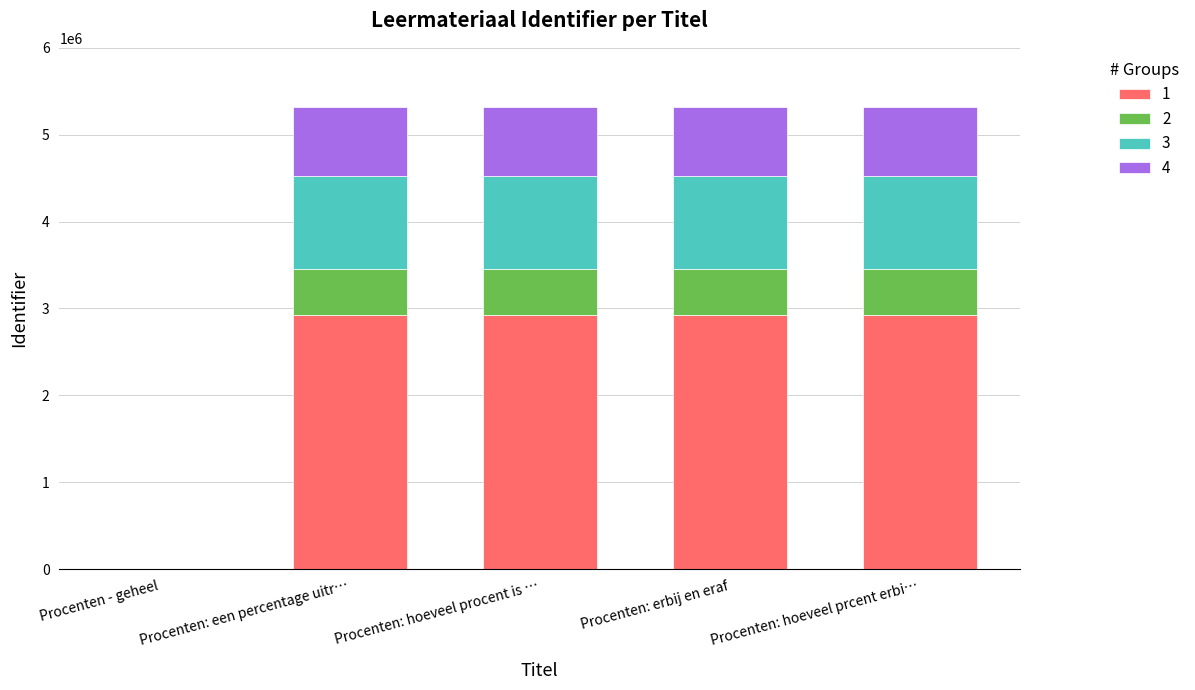

What is the sum of the 1 values at Procenten: erbij en eraf and Procenten: hoeveel procent is …?

5852317.9